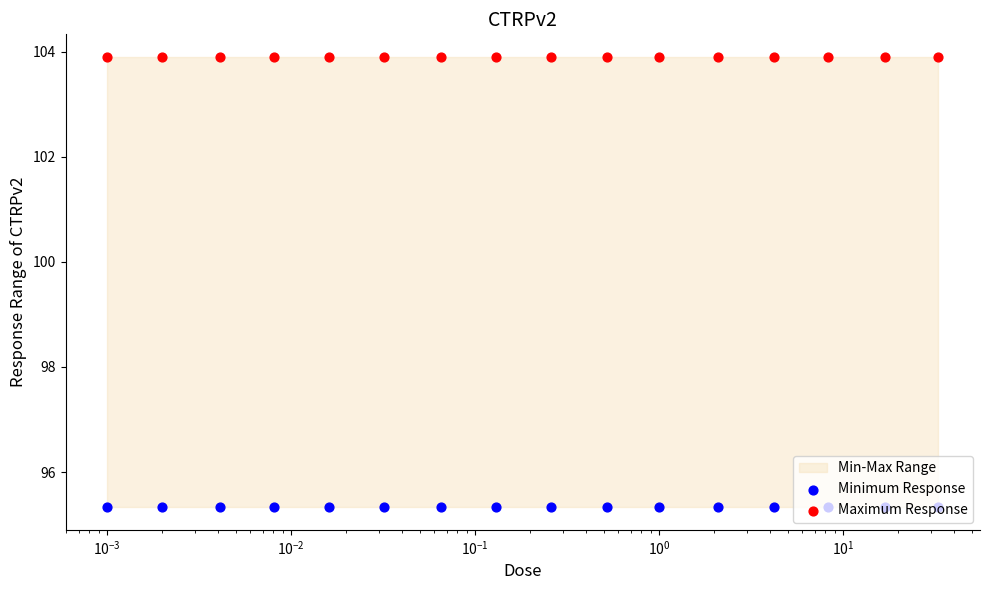

Is the value of Minimum Response at 10 greater than the value of Maximum Response at $\mathdefault{10^{-4}}$?

No